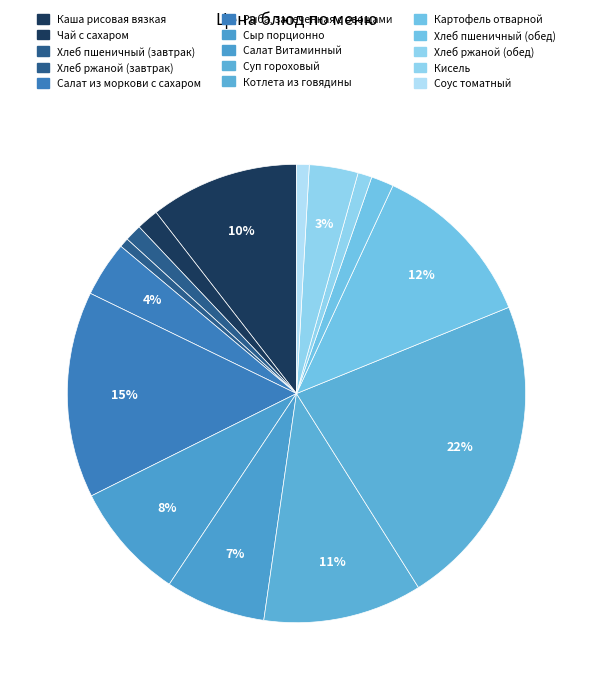

How many segments does this pie chart have?

15